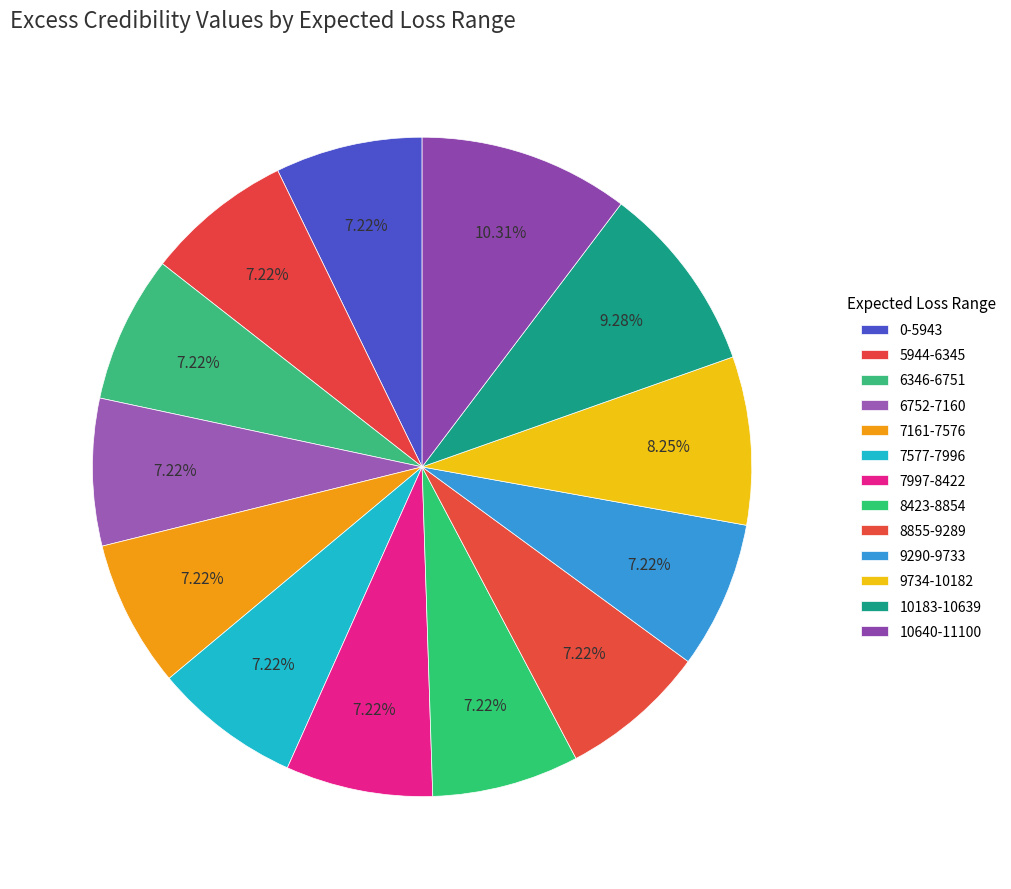

Count the number of slices in the pie.

13